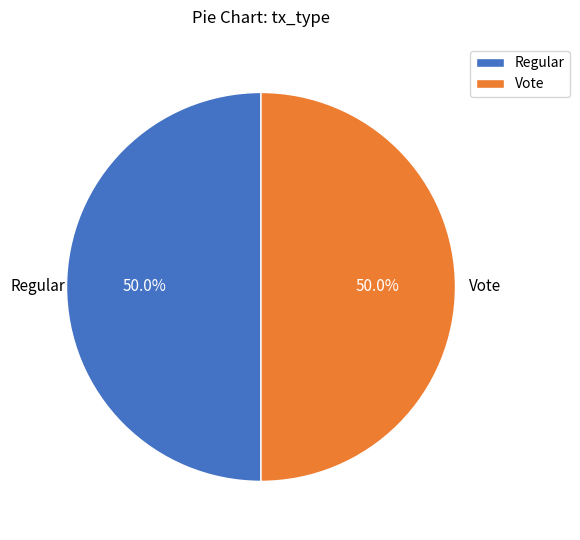

What is the ratio of the value at Vote to the value at Regular?

1.0